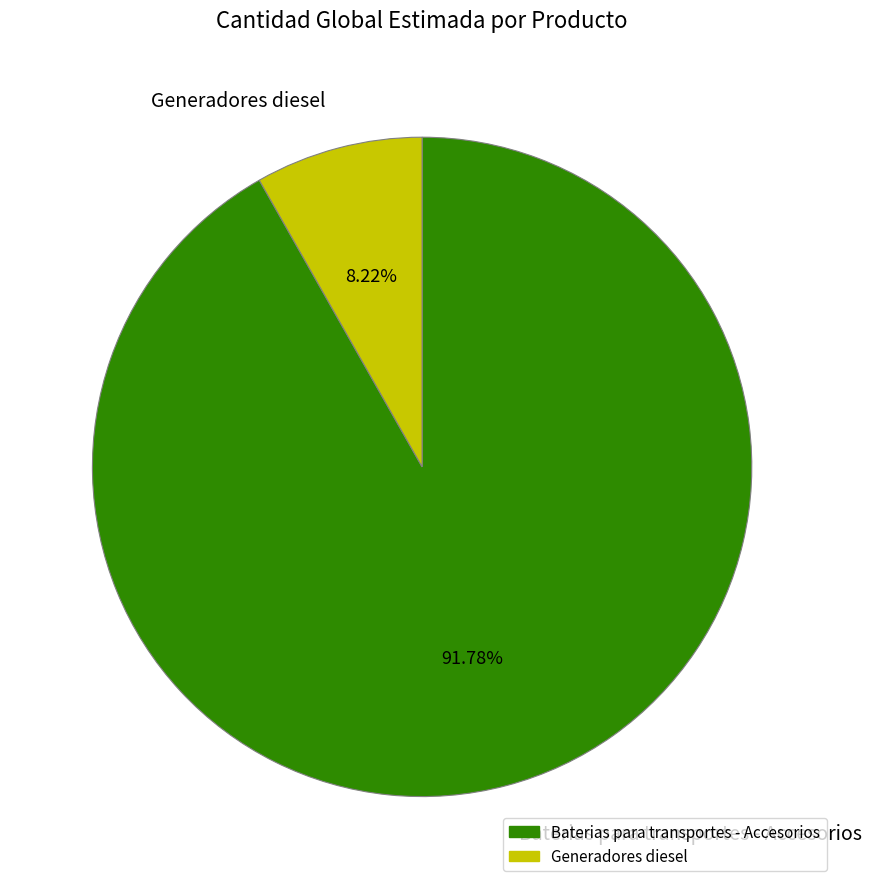

To the nearest percent, what is the difference between the largest and smallest slice percentages?

84%